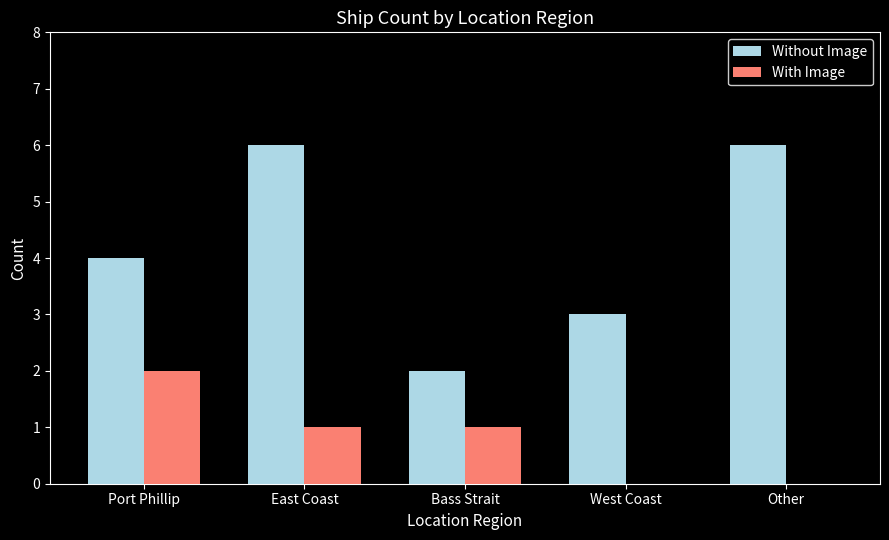

Are the bars grouped side by side (vs. stacked)?

Yes